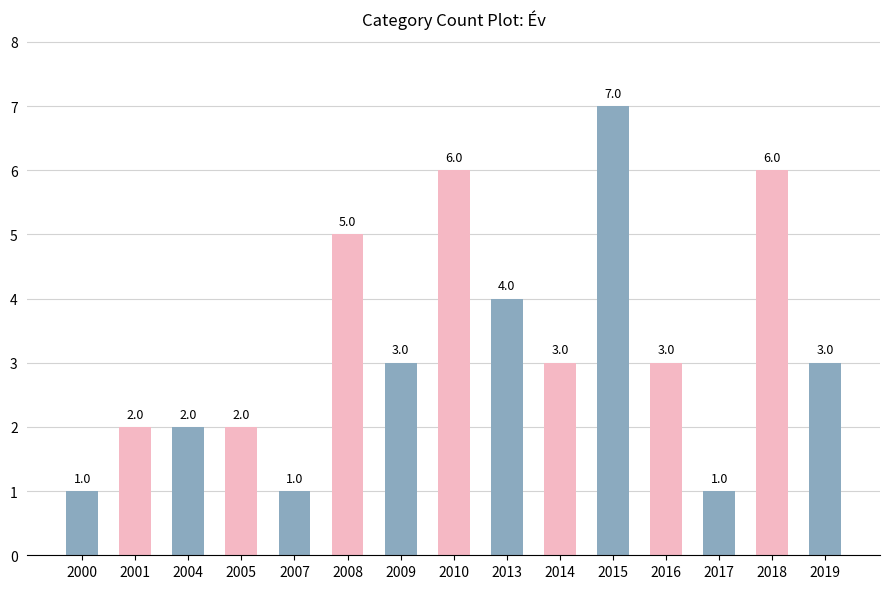

Is it true that the value at 2016 is 4?

False